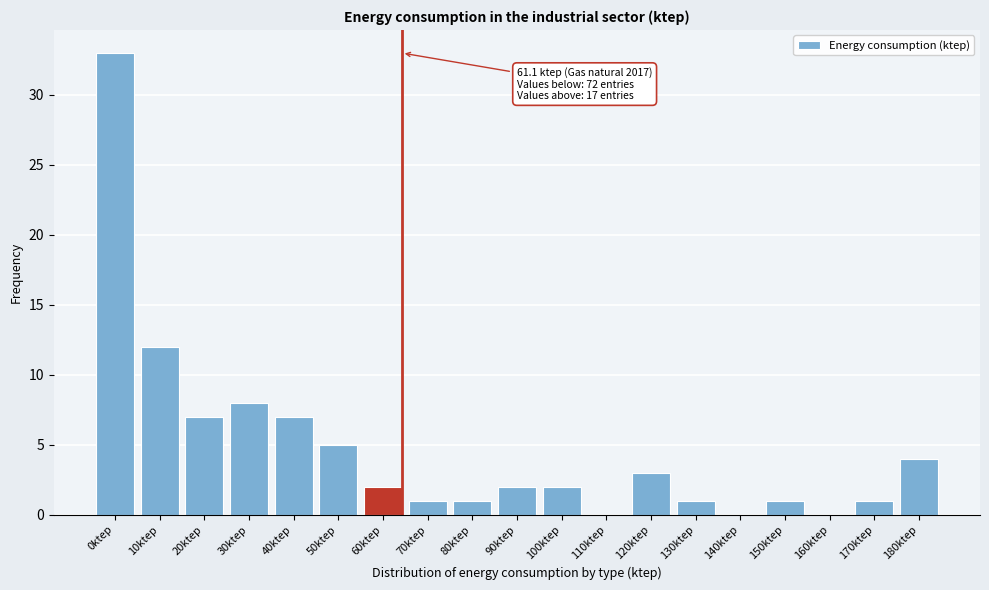

Reading left to right, list all the values displayed in this chart.

0ktep=33	10ktep=12	20ktep=7	30ktep=8	40ktep=7	50ktep=5	60ktep=2	70ktep=1	80ktep=1	90ktep=2	100ktep=2	110ktep=0	120ktep=3	130ktep=1	140ktep=0	150ktep=1	160ktep=0	170ktep=1	180ktep=4